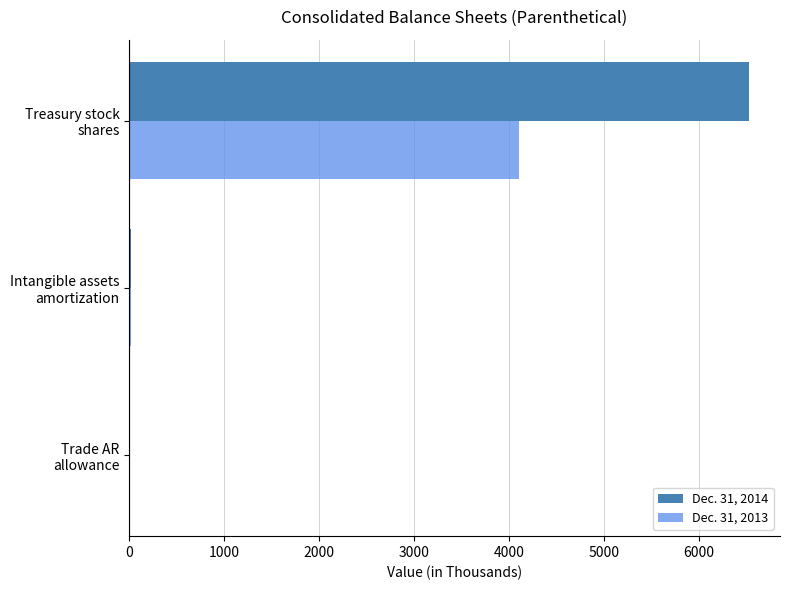

Which series has the largest range (max minus min)?

Dec. 31, 2014